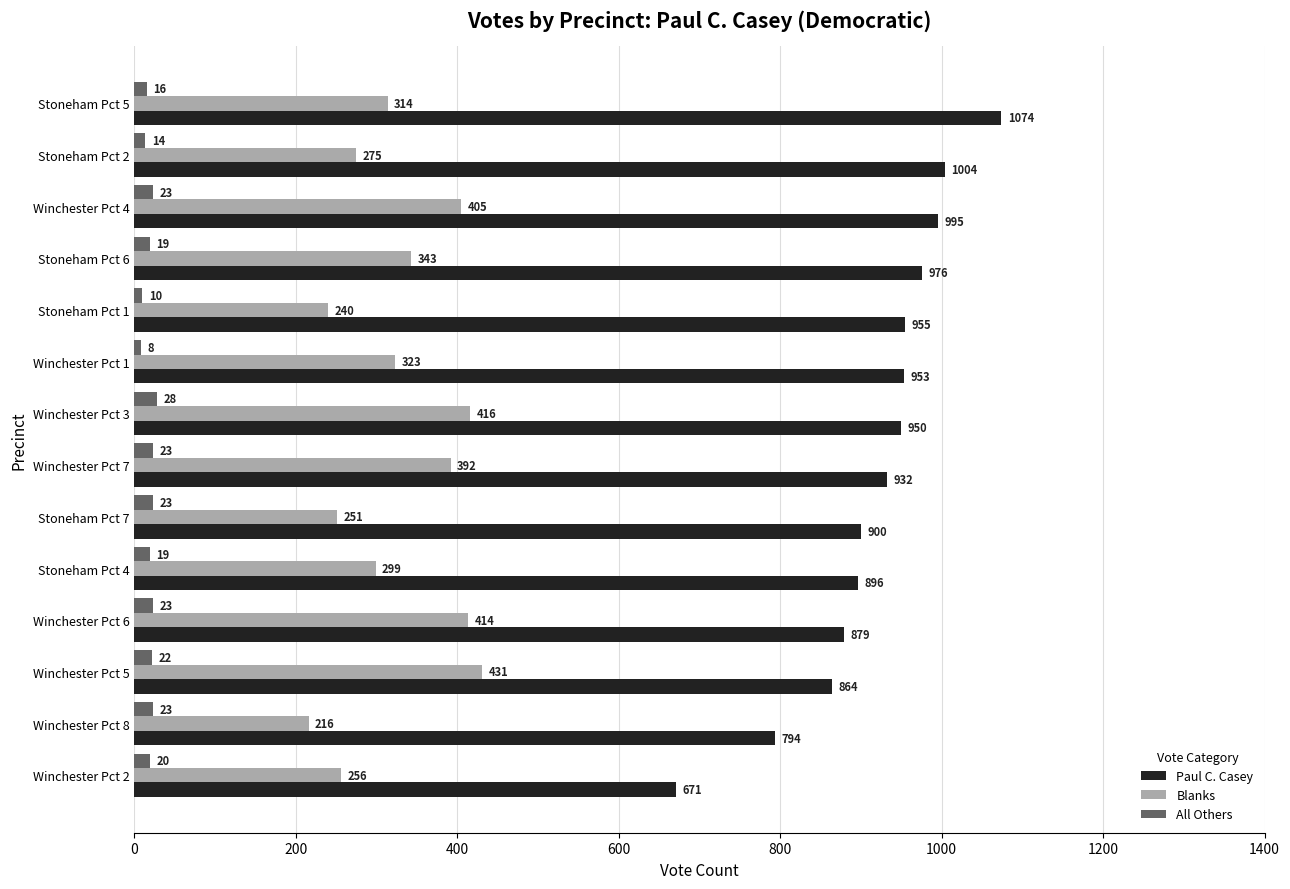

Which category has the lowest value in the Paul C. Casey series?

Winchester Pct 2